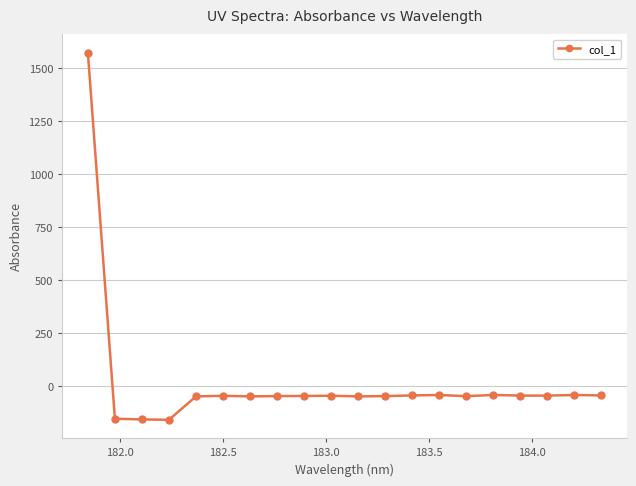

How many values are below -45?

12